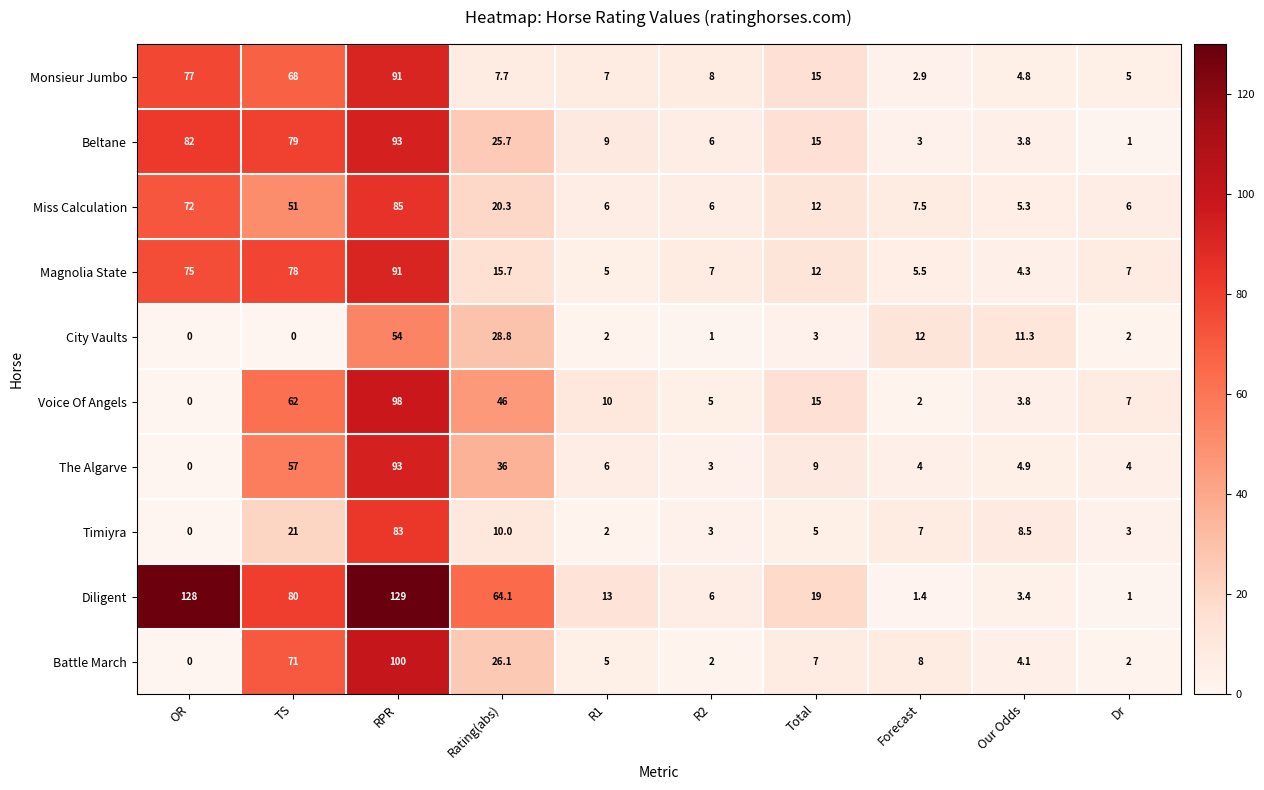

Which series changed the most between RPR and Forecast?

Diligent